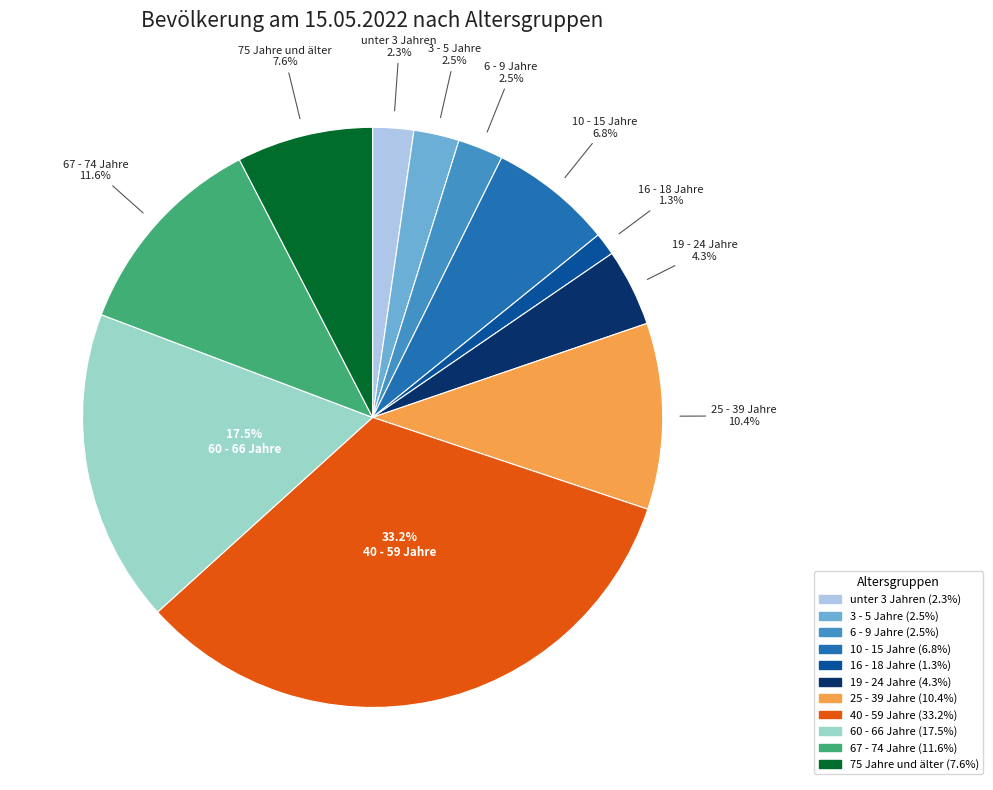

Is it true that 25 - 39 Jahre is 10% of the pie?

True